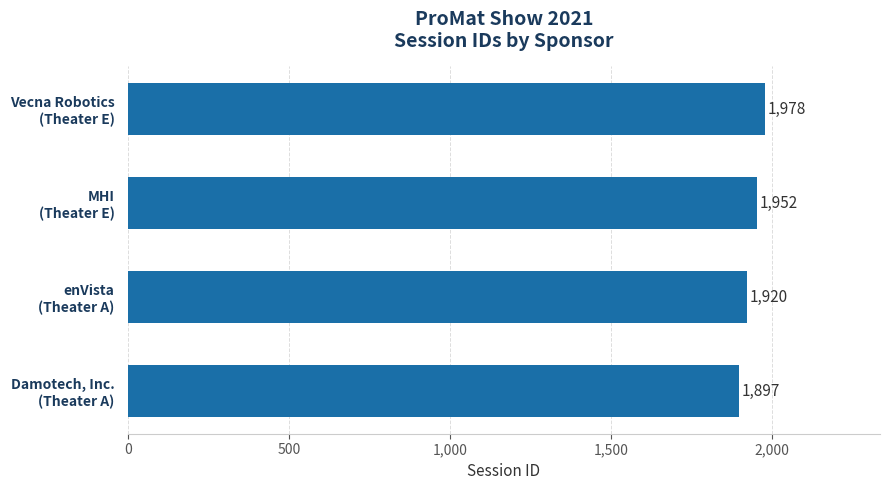

Where is the data nearest to the value 1937?

MHI
(Theater E)